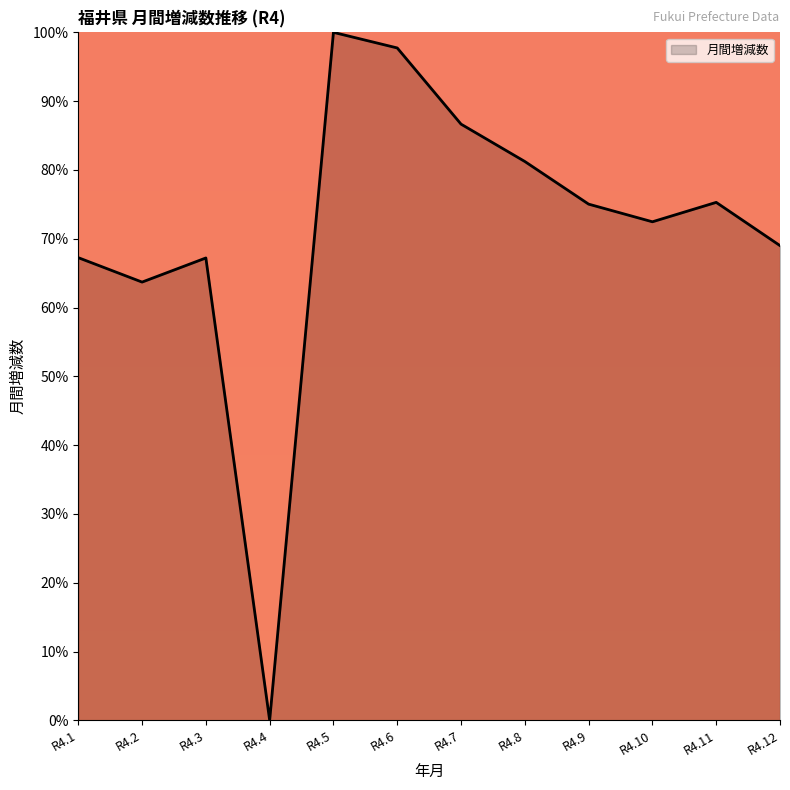

How many values exceed 75?

6